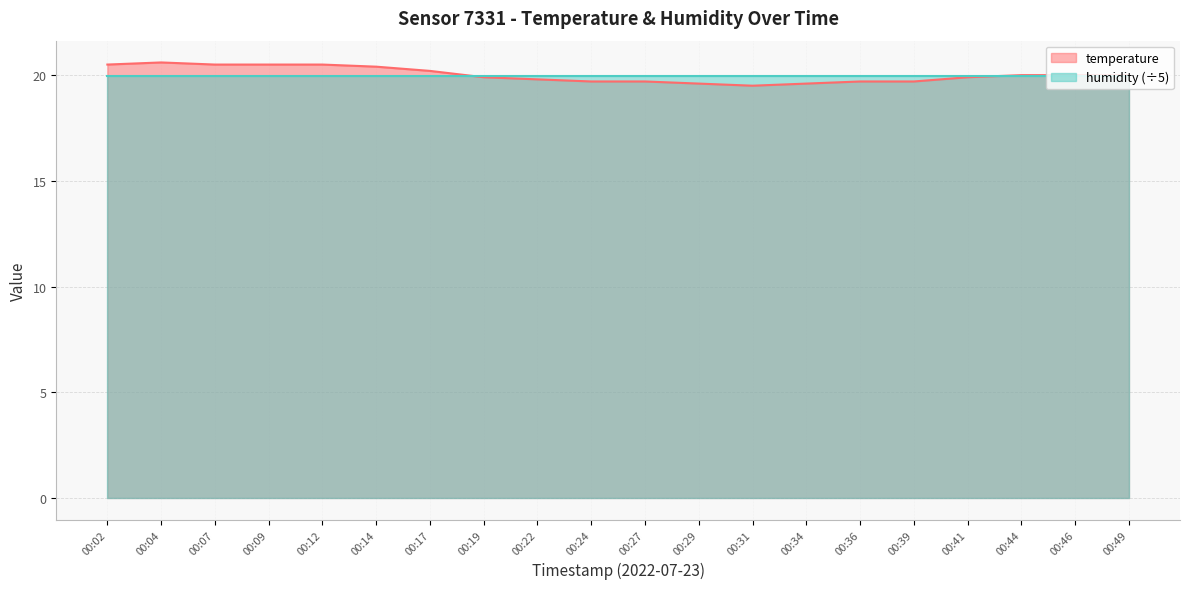

What is the minimum value shown in the chart?

19.5